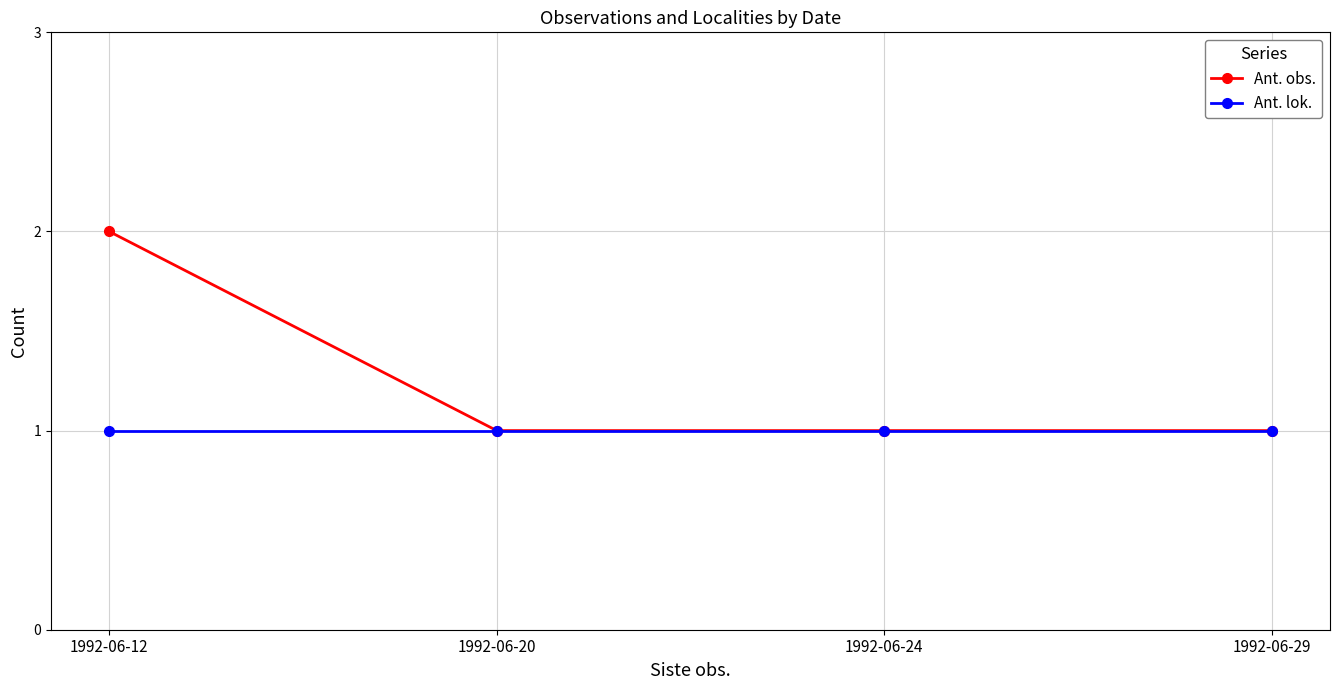

Is the value of Ant. lok. at 1992-06-12 greater than the value of Ant. obs. at 1992-06-12?

No